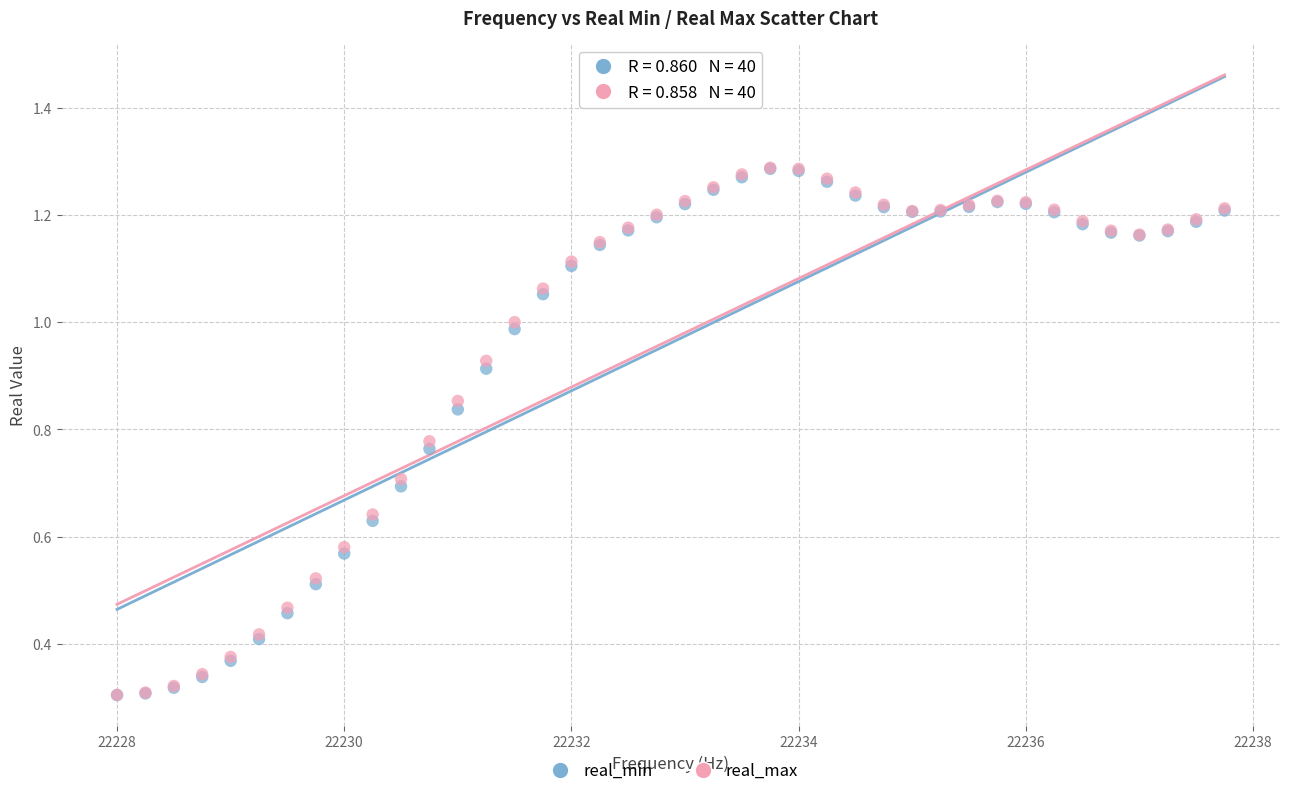

What are all the series names shown in the legend?

real_min, real_max